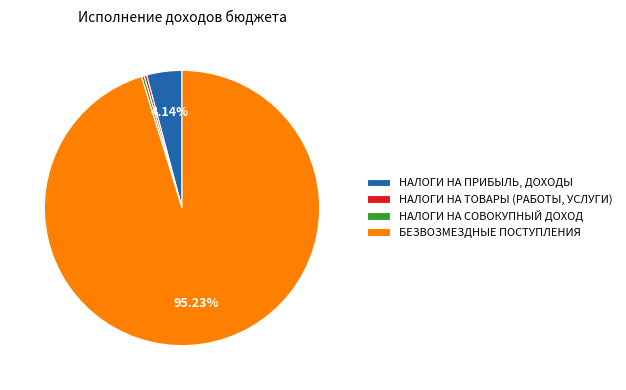

Which has a higher value, БЕЗВОЗМЕЗДНЫЕ ПОСТУПЛЕНИЯ or НАЛОГИ НА СОВОКУПНЫЙ ДОХОД?

БЕЗВОЗМЕЗДНЫЕ ПОСТУПЛЕНИЯ